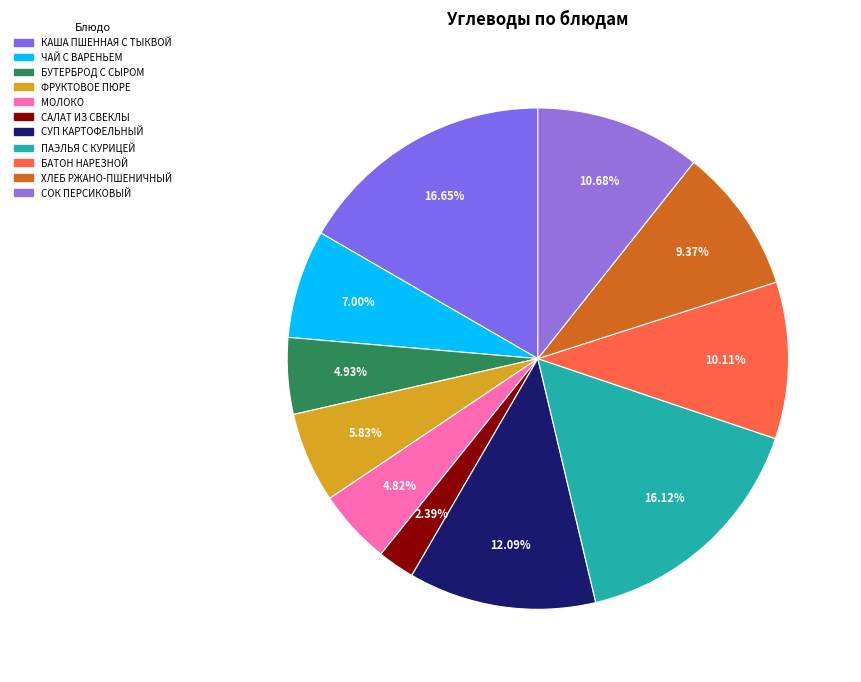

Which category has the smallest portion of the pie?

САЛАТ ИЗ СВЕКЛЫ